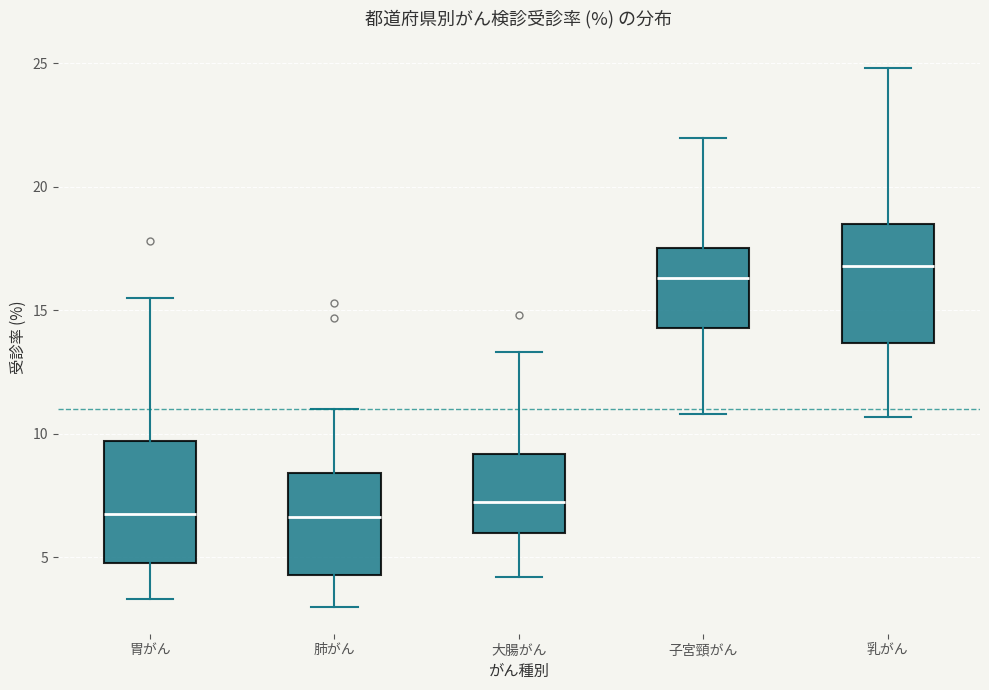

Reading left to right, transcribe this box plot: for each box, give where its median line is, the range the box spans, and where its two whiskers end, as read against the y-axis. The values are not printed on the chart, so give them approximately, as read against the axis.

胃がん: median 7.0, box 5.0 to 9.5, whiskers 3.5 to 15.5
肺がん: median 6.5, box 4.5 to 8.5, whiskers 3.0 to 11.0
大腸がん: median 7.5, box 6.0 to 9.0, whiskers 4.0 to 13.5
子宮頸がん: median 16.5, box 14.5 to 17.5, whiskers 11.0 to 22.0
乳がん: median 17.0, box 13.5 to 18.5, whiskers 10.5 to 25.0